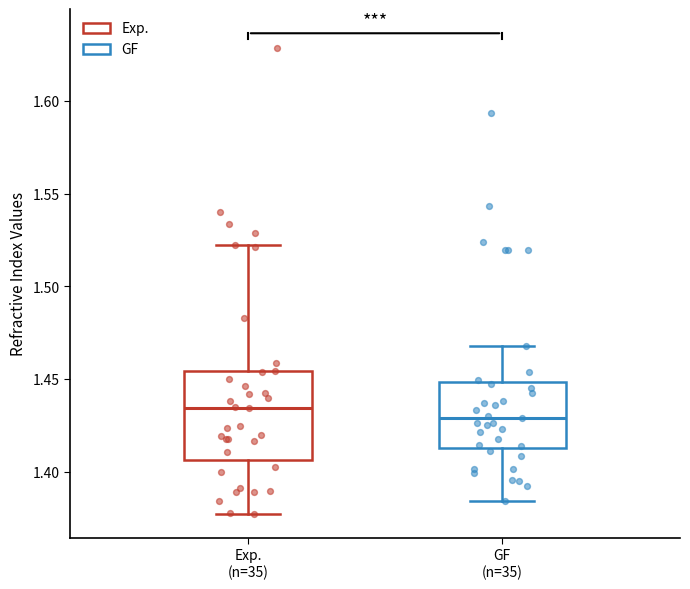

Reading left to right, transcribe this box plot: for each box, give where its median line is, the range the box spans, and where its two whiskers end, as read against the y-axis. The values are not printed on the chart, so give them approximately, as read against the axis.

Exp. (n=35): median 1.435, box 1.405 to 1.455, whiskers 1.380 to 1.525
GF (n=35): median 1.430, box 1.415 to 1.450, whiskers 1.385 to 1.470